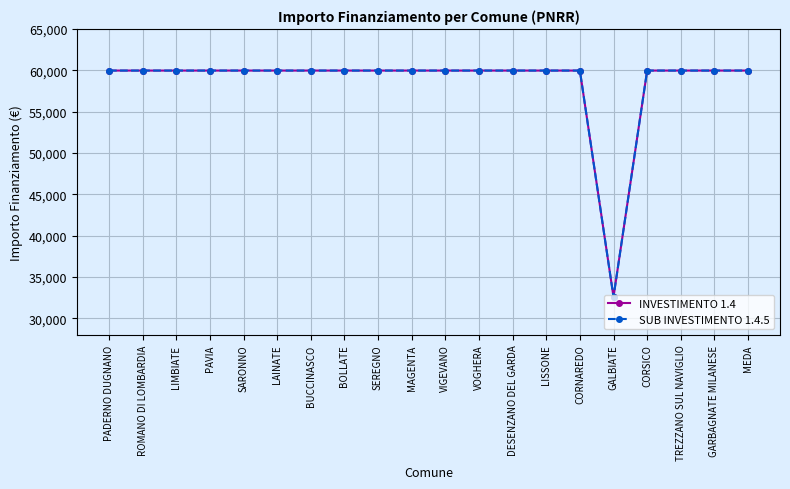

Rank the categories by SUB INVESTIMENTO 1.4.5 value from highest to lowest.

PADERNO DUGNANO, ROMANO DI LOMBARDIA, LIMBIATE, PAVIA, SARONNO, LAINATE, BUCCINASCO, BOLLATE, SEREGNO, MAGENTA, VIGEVANO, VOGHERA, DESENZANO DEL GARDA, LISSONE, CORNAREDO, CORSICO, TREZZANO SUL NAVIGLIO, GARBAGNATE MILANESE, MEDA, GALBIATE